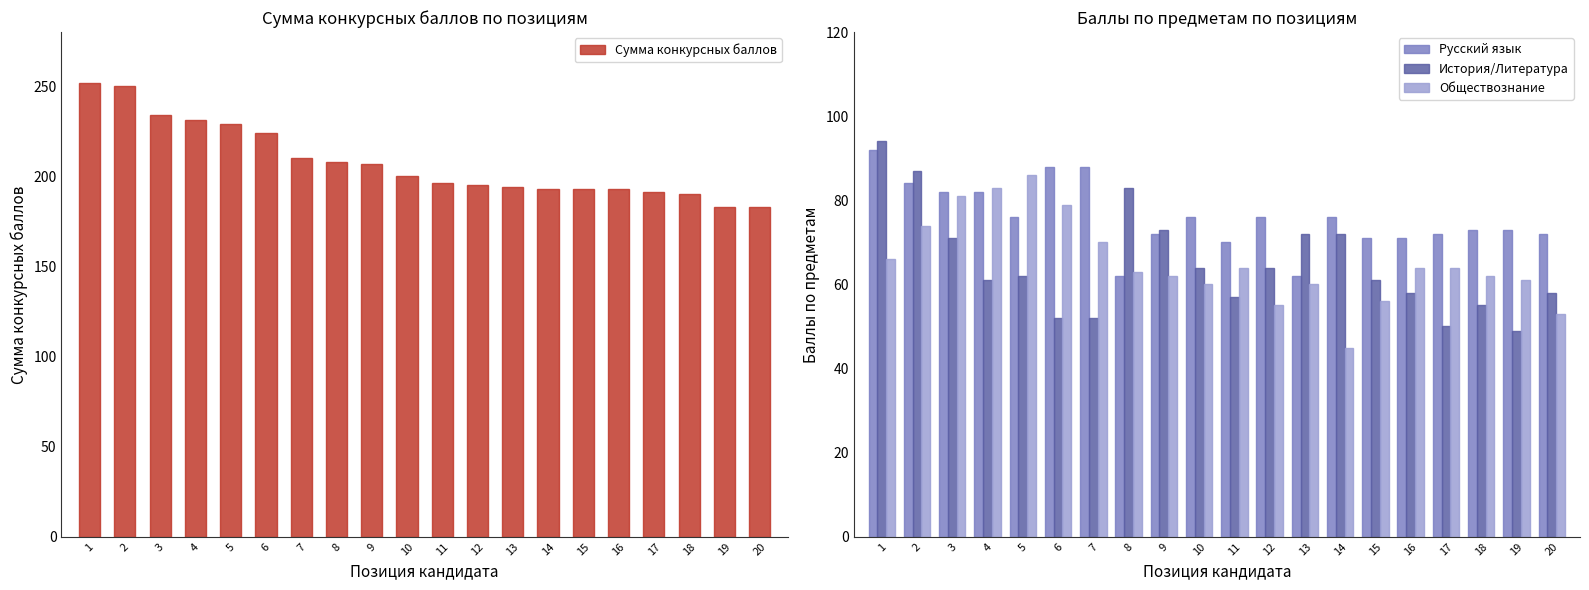

Are the bars grouped side by side (vs. stacked)?

Yes